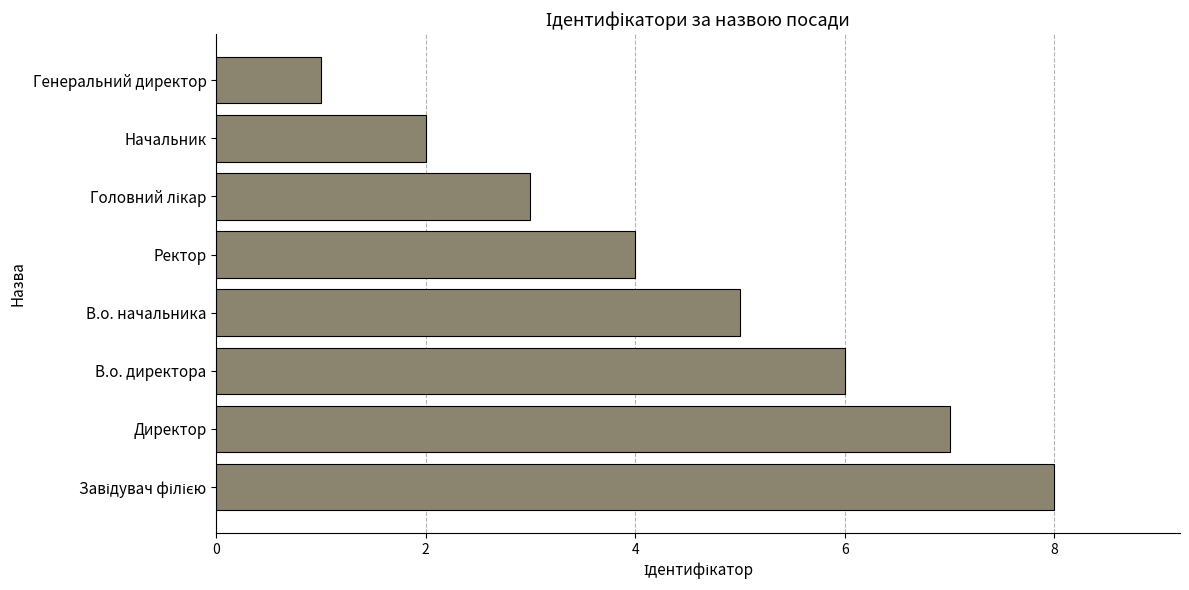

What is the difference between the maximum and minimum values?

7